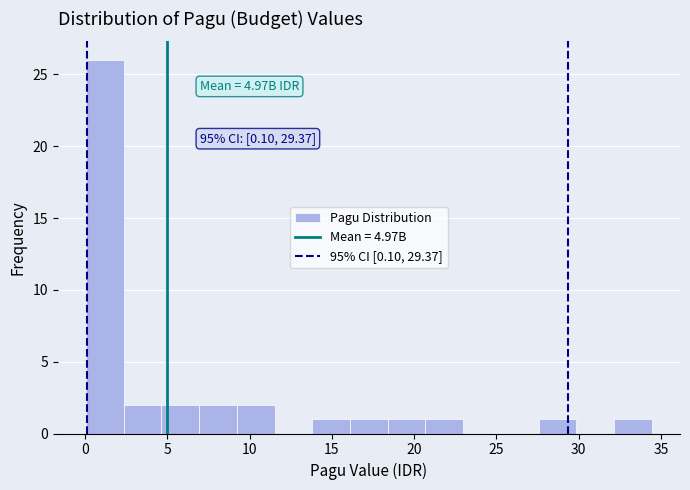

Which range on the x-axis has the tallest bar?

0.0 to 2.5